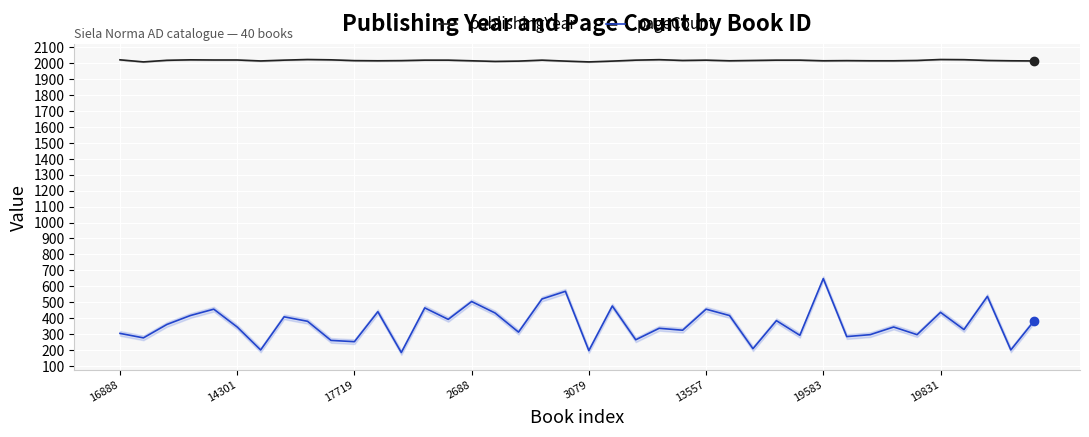

Which has a higher value, 34 or 37?

34